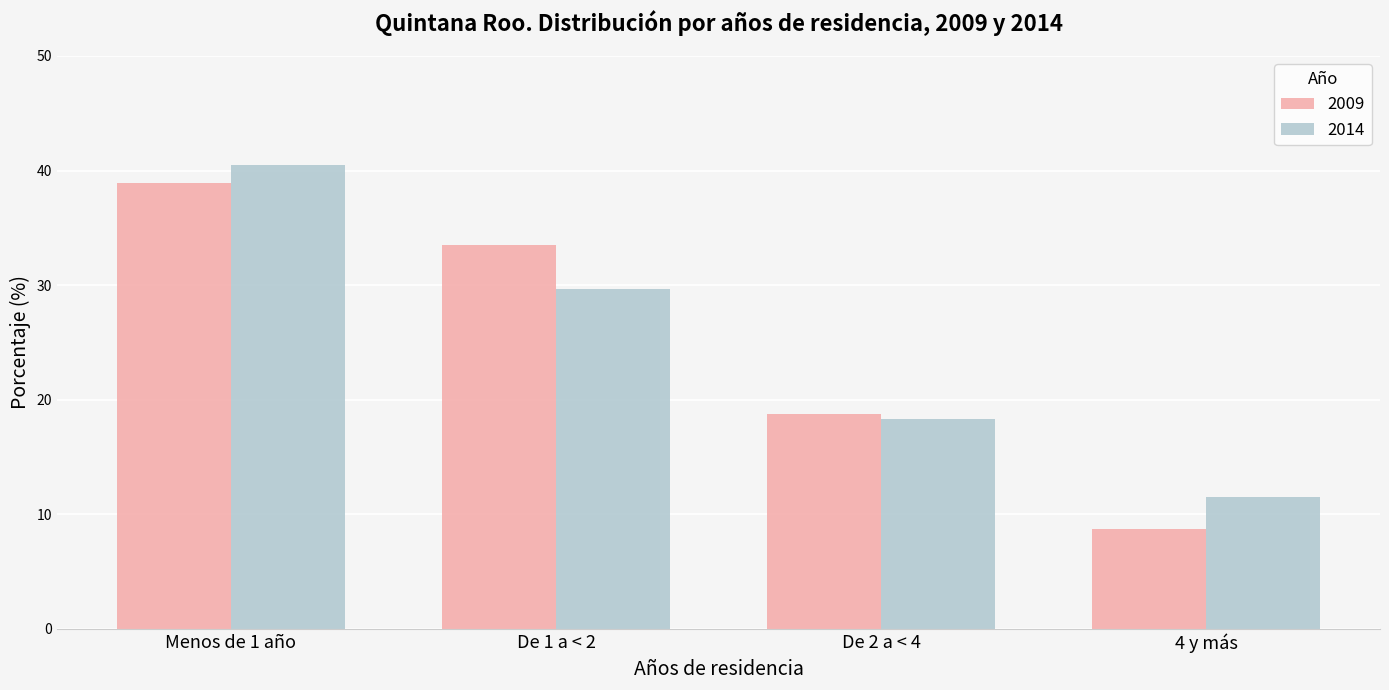

What is the label of the 3rd bar from the left?

De 2 a < 4